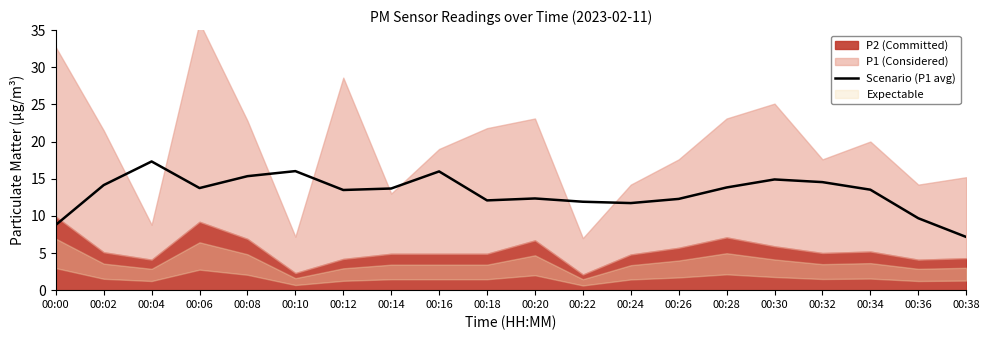

Rank the categories by value from lowest to highest.

00:38, 00:00, 00:36, 00:24, 00:22, 00:18, 00:26, 00:20, 00:12, 00:34, 00:14, 00:06, 00:28, 00:02, 00:32, 00:30, 00:08, 00:16, 00:10, 00:04